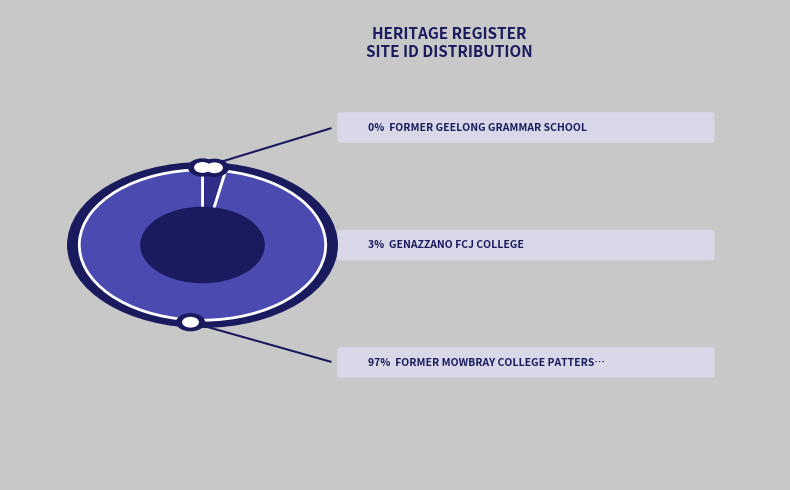

Approximately how many times larger is the value at FORMER GEELONG GRAMMAR SCHOOL compared to GENAZZANO FCJ COLLEGE?

0.1